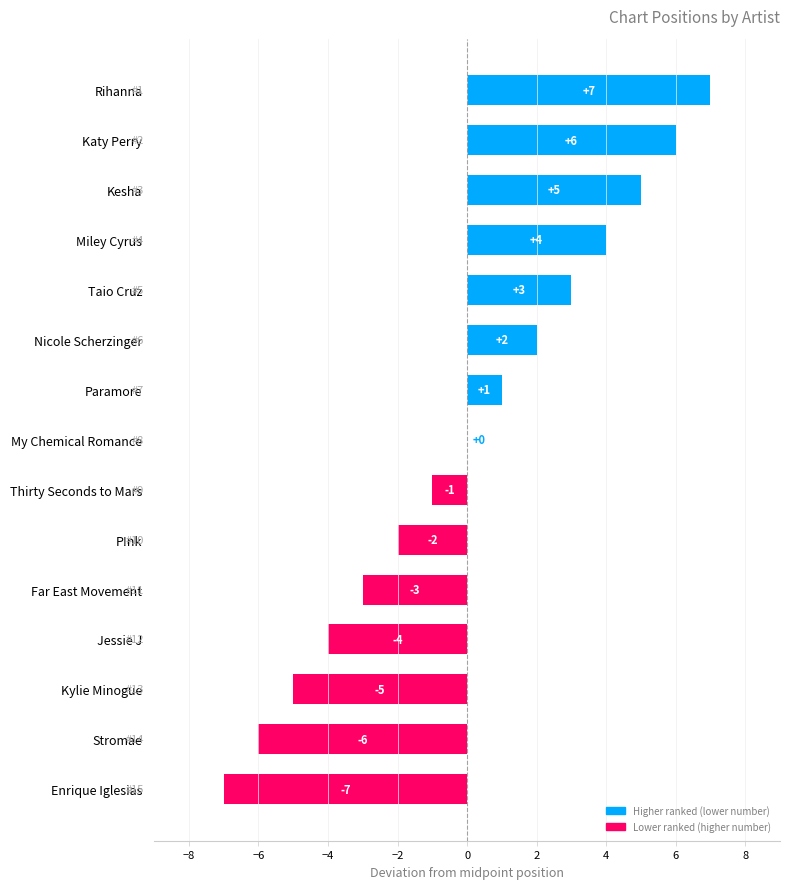

Where is the data nearest to the value 0?

My Chemical Romance